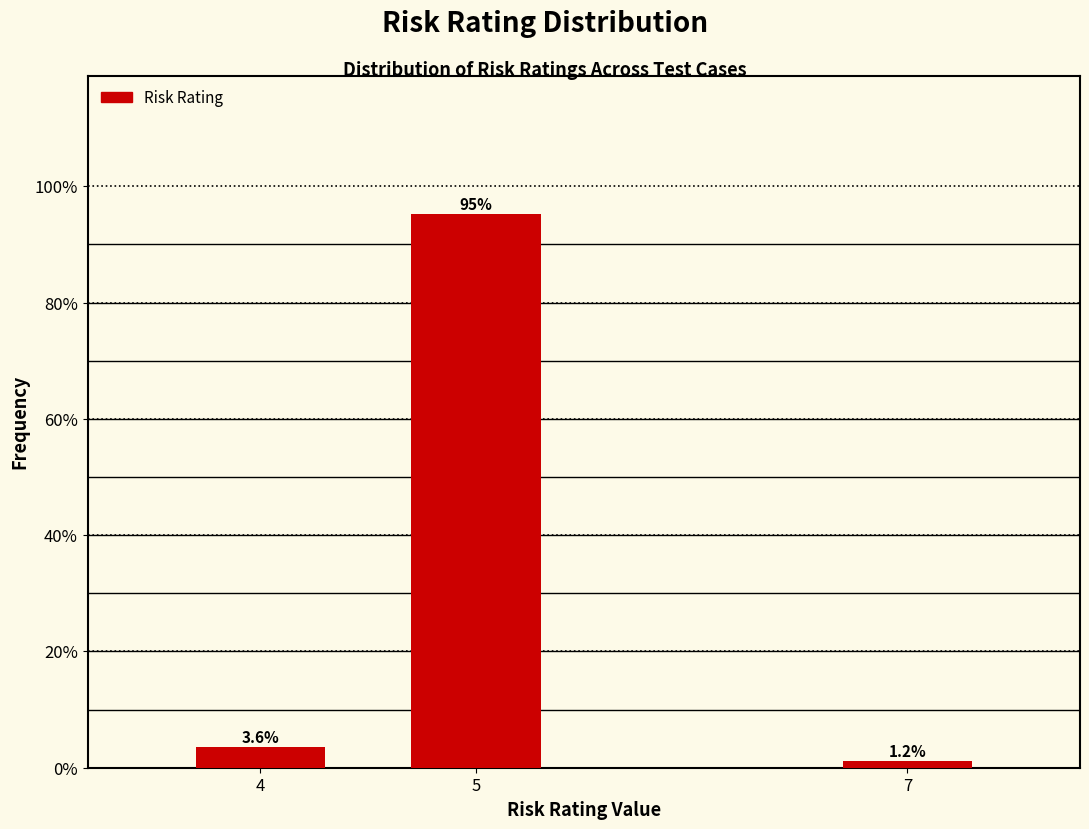

Reading right to left, extract all data points from this chart.

1.2	95.2	3.6